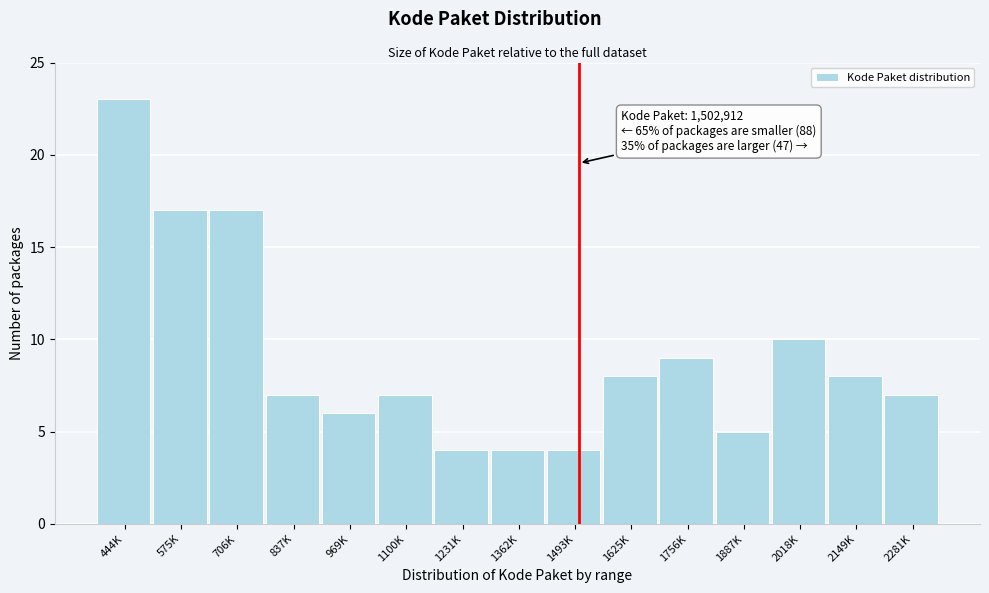

Reading left to right, transcribe all the data shown in this chart.

23	17	17	7	6	7	4	4	4	8	9	5	10	8	7